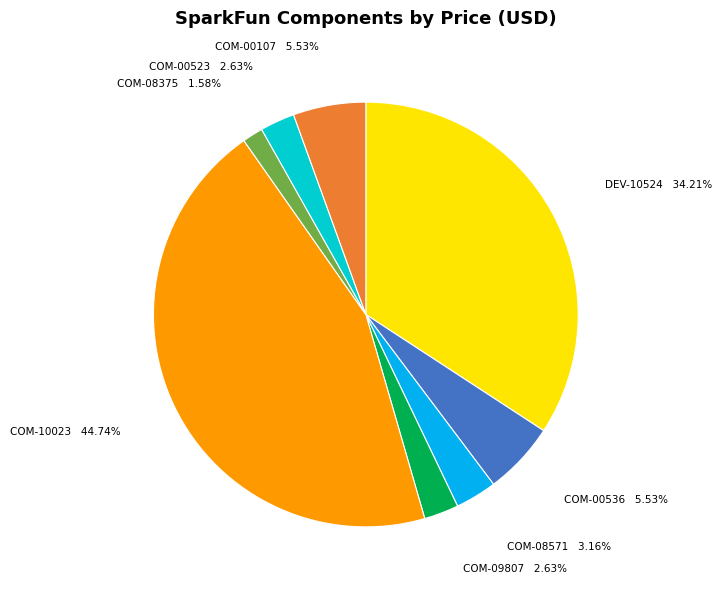

Is there any slice that represents more than half of the pie?

No